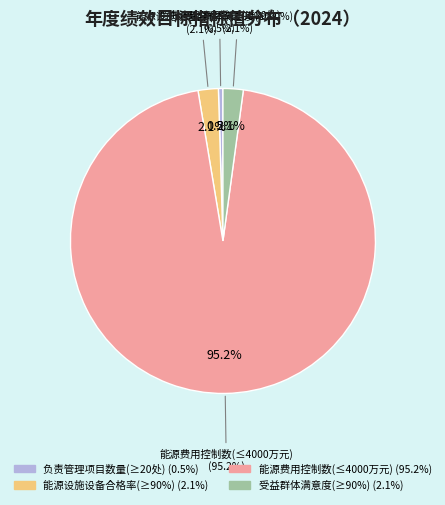

To the nearest percent, what is the difference between the largest and smallest slice percentages?

95%